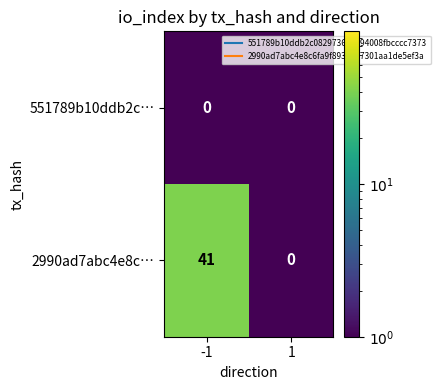

At 1, list the series in order from largest to smallest.

551789b10ddb2c…, 2990ad7abc4e8c…